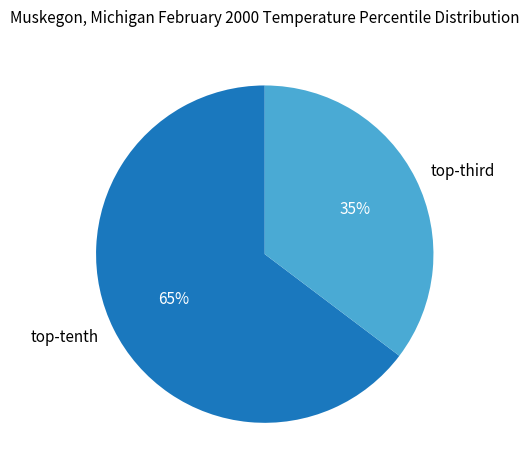

How many segments does this pie chart have?

2